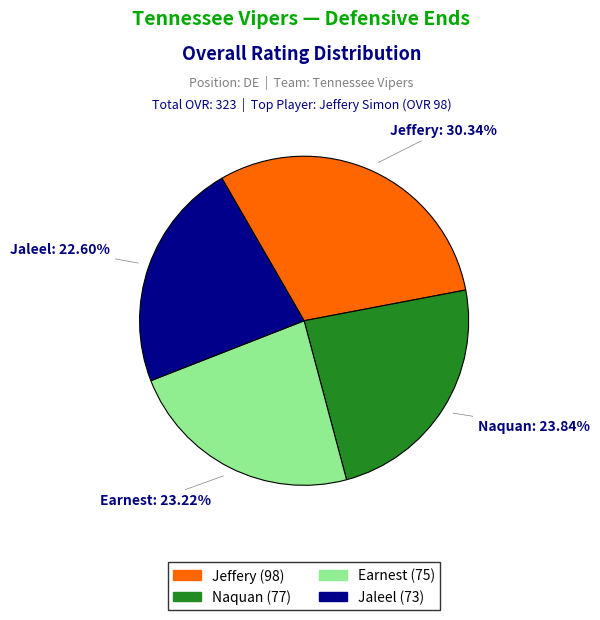

Which category has the biggest portion of the pie?

Jeffery